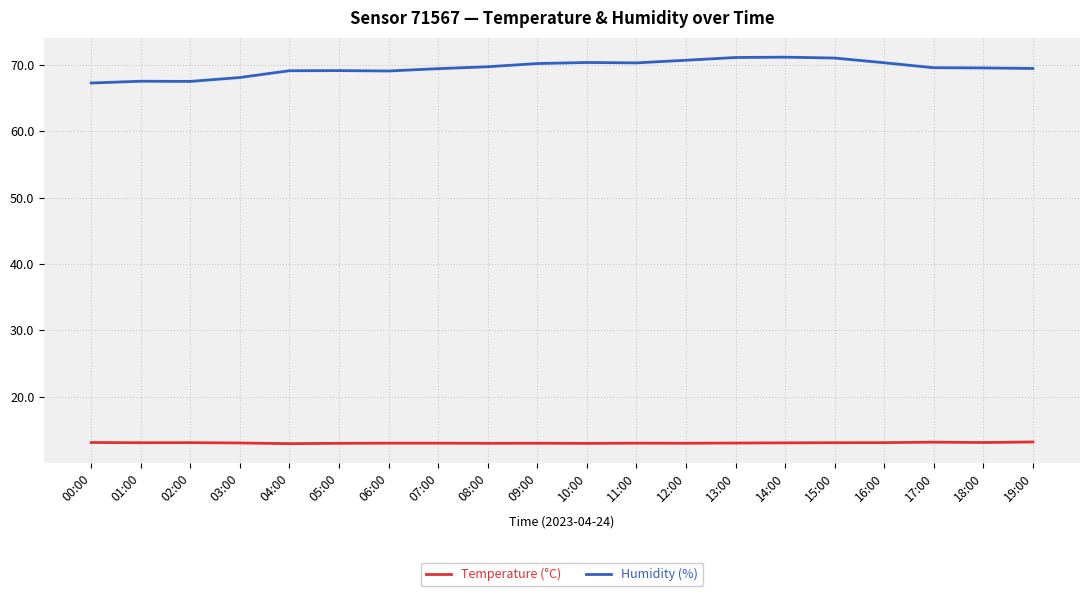

What is the minimum value for Temperature (°C)?

13.0